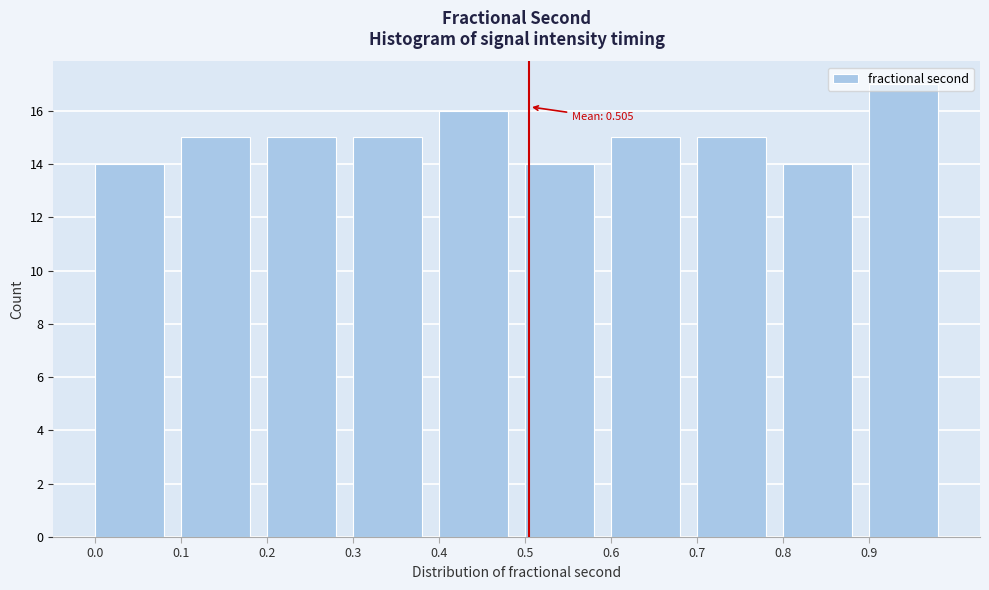

Which range on the x-axis has the tallest bar?

0.9 to 1.0